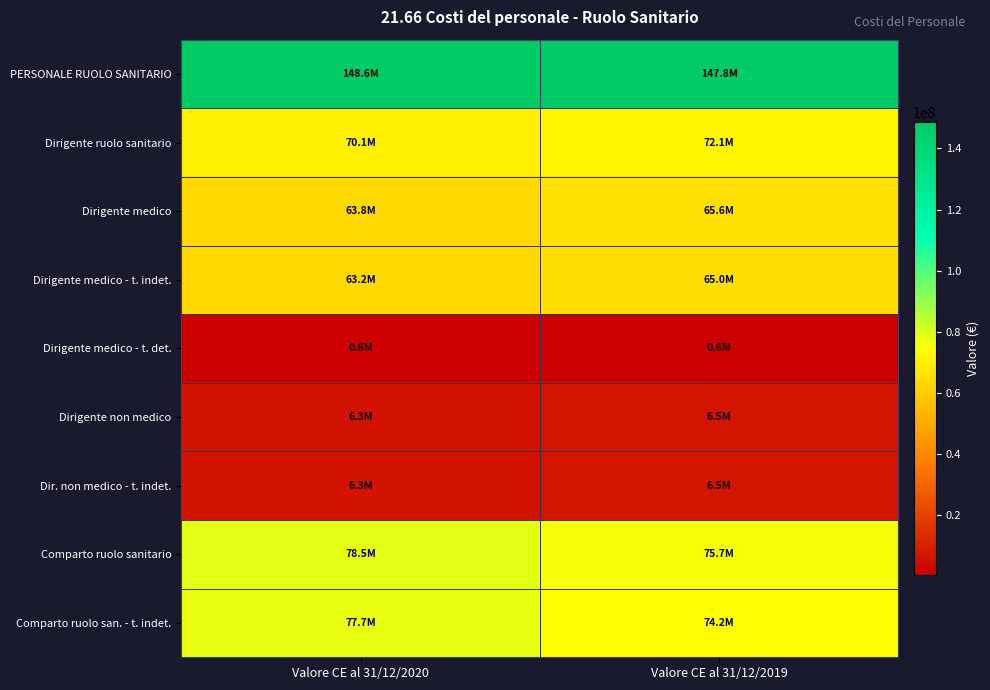

Rank the series by their maximum value, from lowest to highest.

Dirigente medico - t. det., Dirigente non medico, Dir. non medico - t. indet., Dirigente medico - t. indet., Dirigente medico, Dirigente ruolo sanitario, Comparto ruolo san. - t. indet., Comparto ruolo sanitario, PERSONALE RUOLO SANITARIO